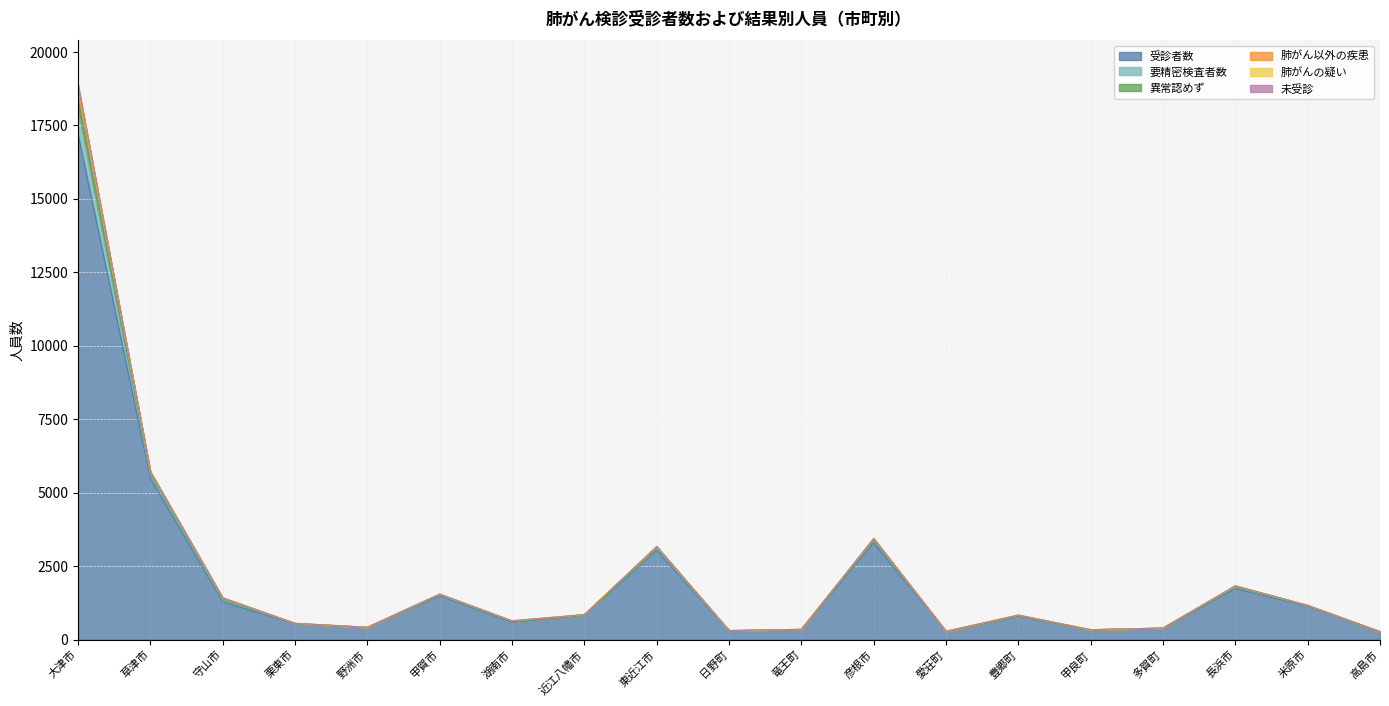

True or false: 要精密検査者数 and 肺がん以外の疾患 intersect in this chart.

False